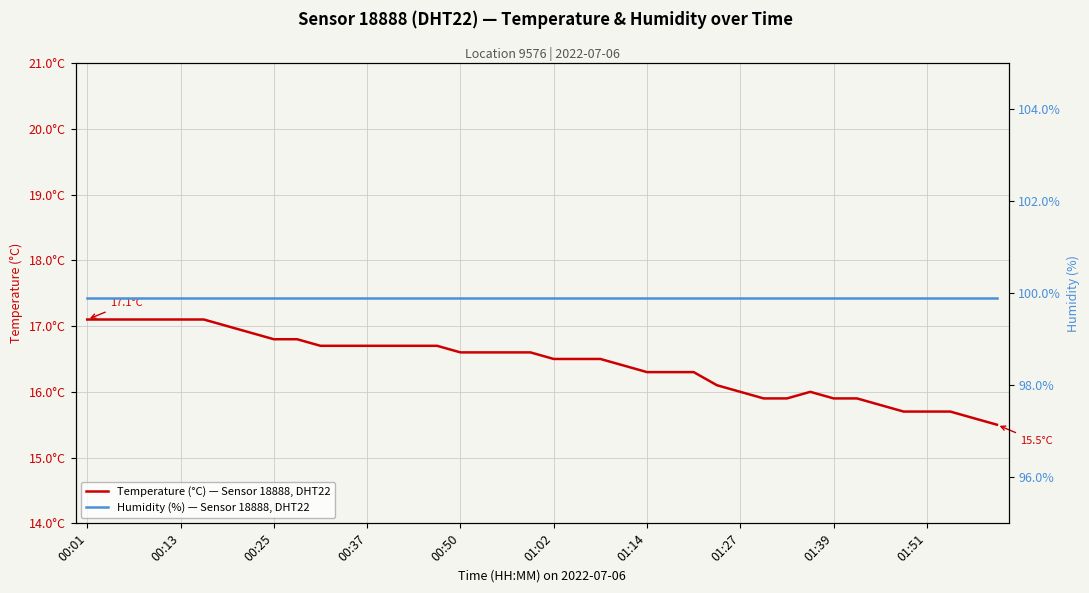

What is the difference between the second highest and minimum values in the Temperature (°C) — Sensor 18888, DHT22 series?

1.6